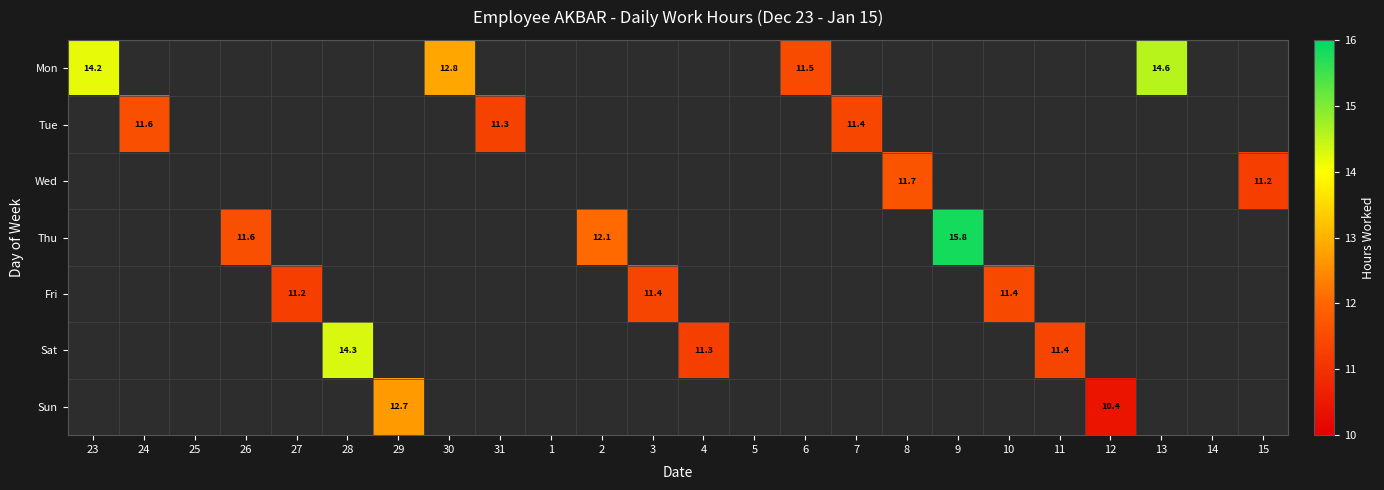

Which label corresponds to the largest value in the chart?

9